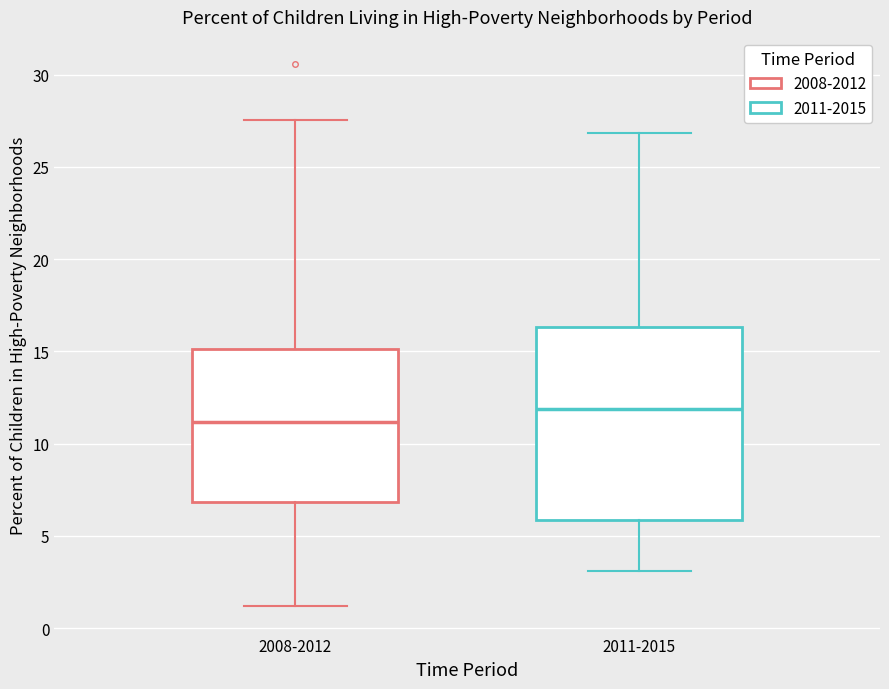

Reading left to right, transcribe this box plot: for each box, give where its median line is, the range the box spans, and where its two whiskers end, as read against the y-axis. The values are not printed on the chart, so give them approximately, as read against the axis.

2008-2012: median 11.0, box 7.0 to 15.0, whiskers 1.0 to 27.5
2011-2015: median 12.0, box 6.0 to 16.5, whiskers 3.0 to 27.0